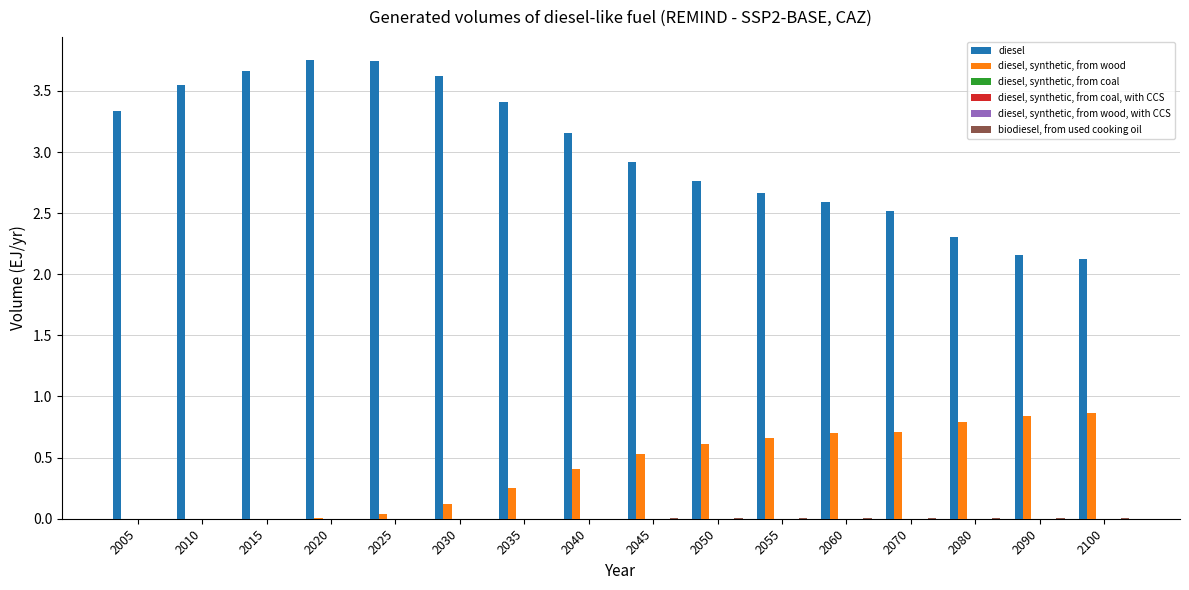

What is the average value of the diesel, synthetic, from wood series?

0.4